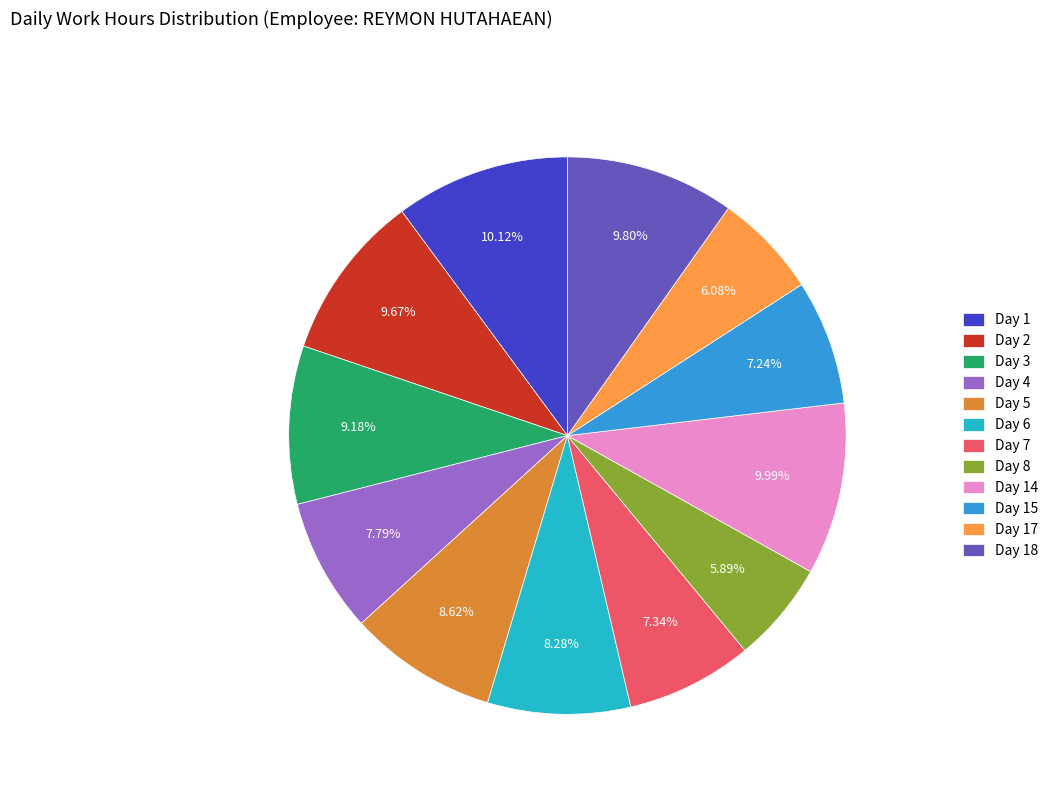

Approximately how many times larger is the value at Day 18 compared to Day 8?

1.7